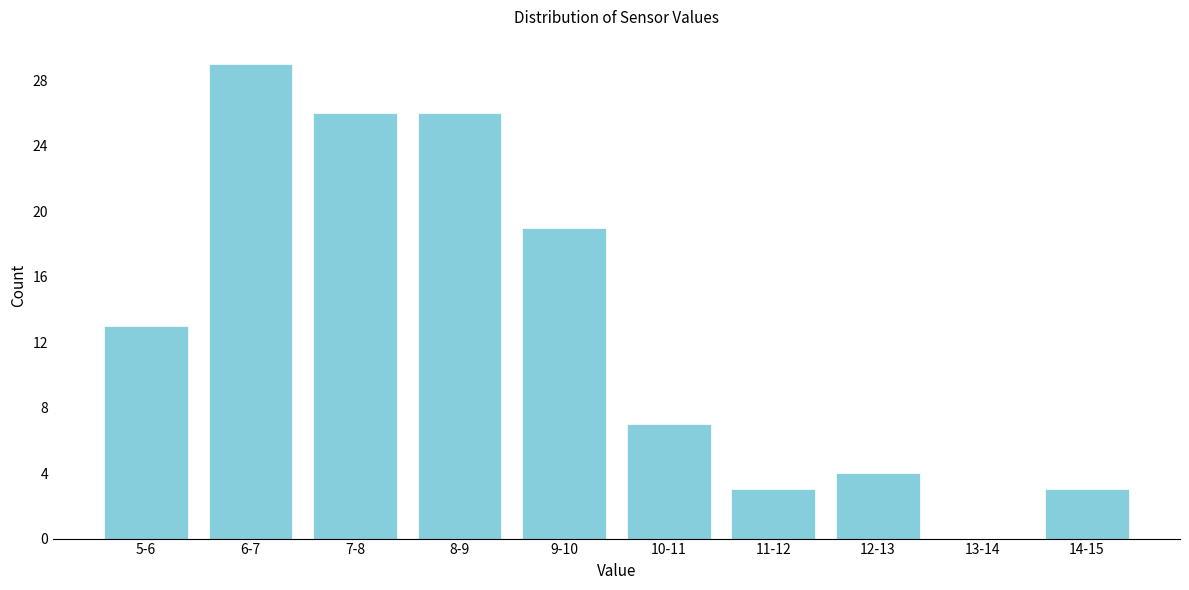

Reading right to left, extract all data points from this chart.

14-15=3	13-14=0	12-13=4	11-12=3	10-11=7	9-10=19	8-9=26	7-8=26	6-7=29	5-6=13